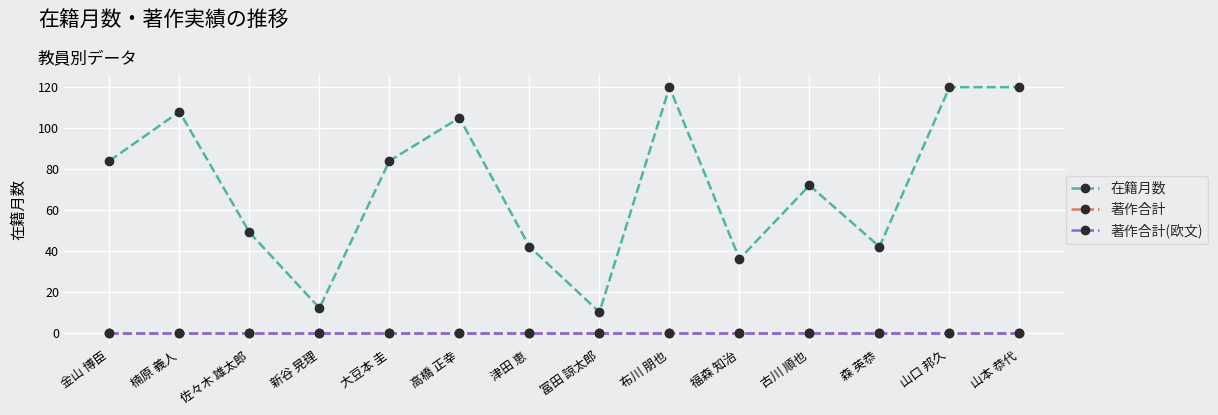

Is this an area chart (filled region under the line)?

No